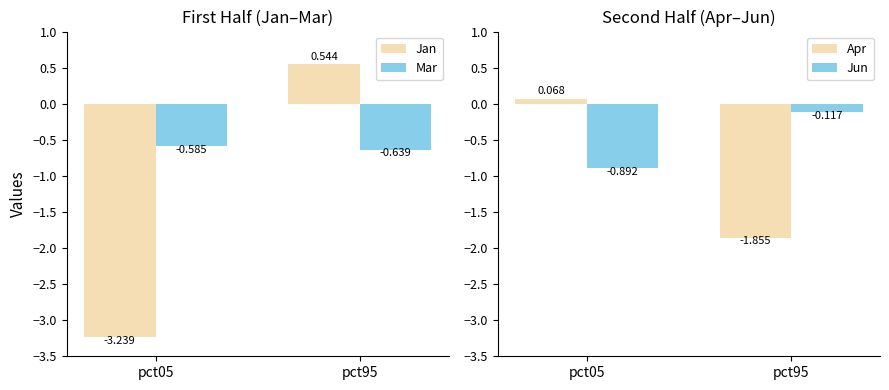

Which label corresponds to the smallest value in the chart?

pct05